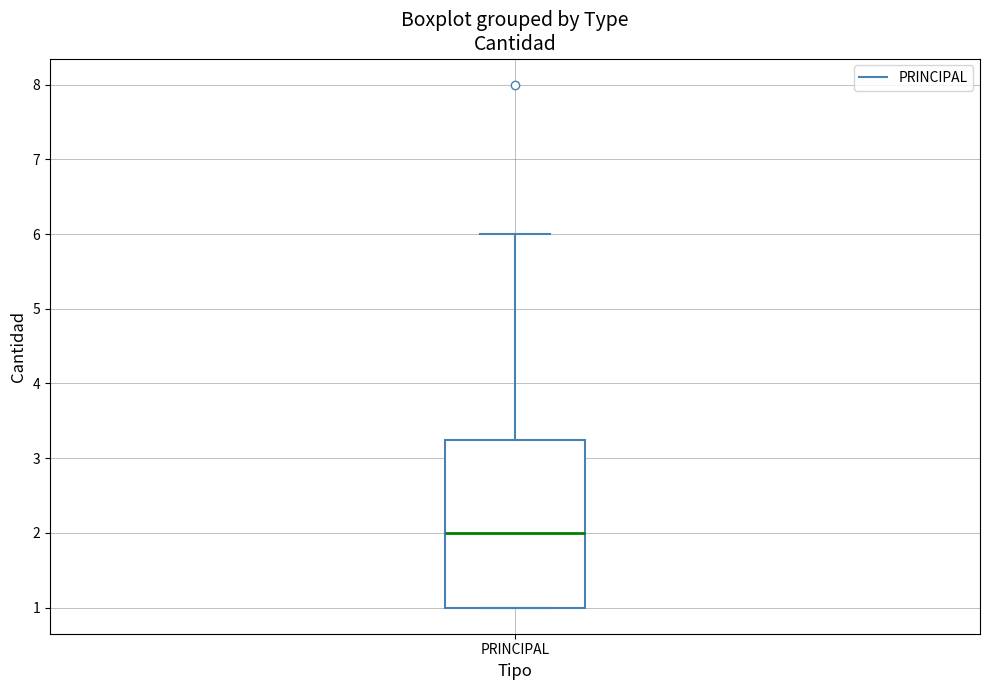

Where is the upper edge of the box for PRINCIPAL on the y-axis? The values are not printed on the chart, so give them approximately, as read against the axis.

3.3